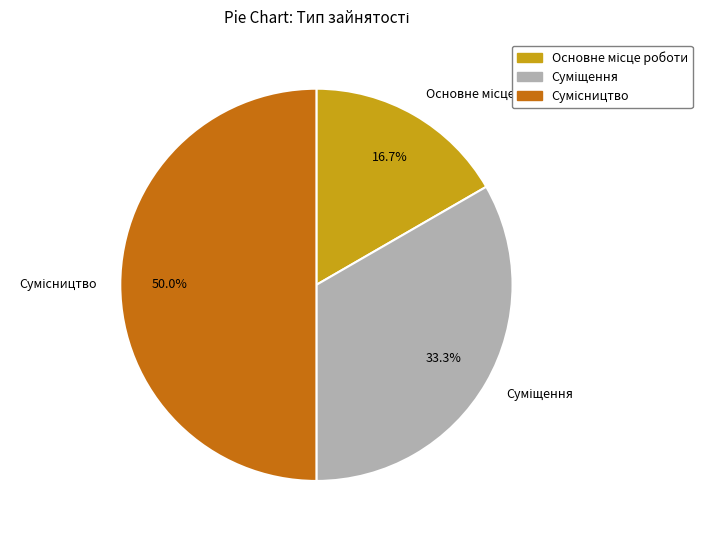

How many slices are in this pie chart?

3